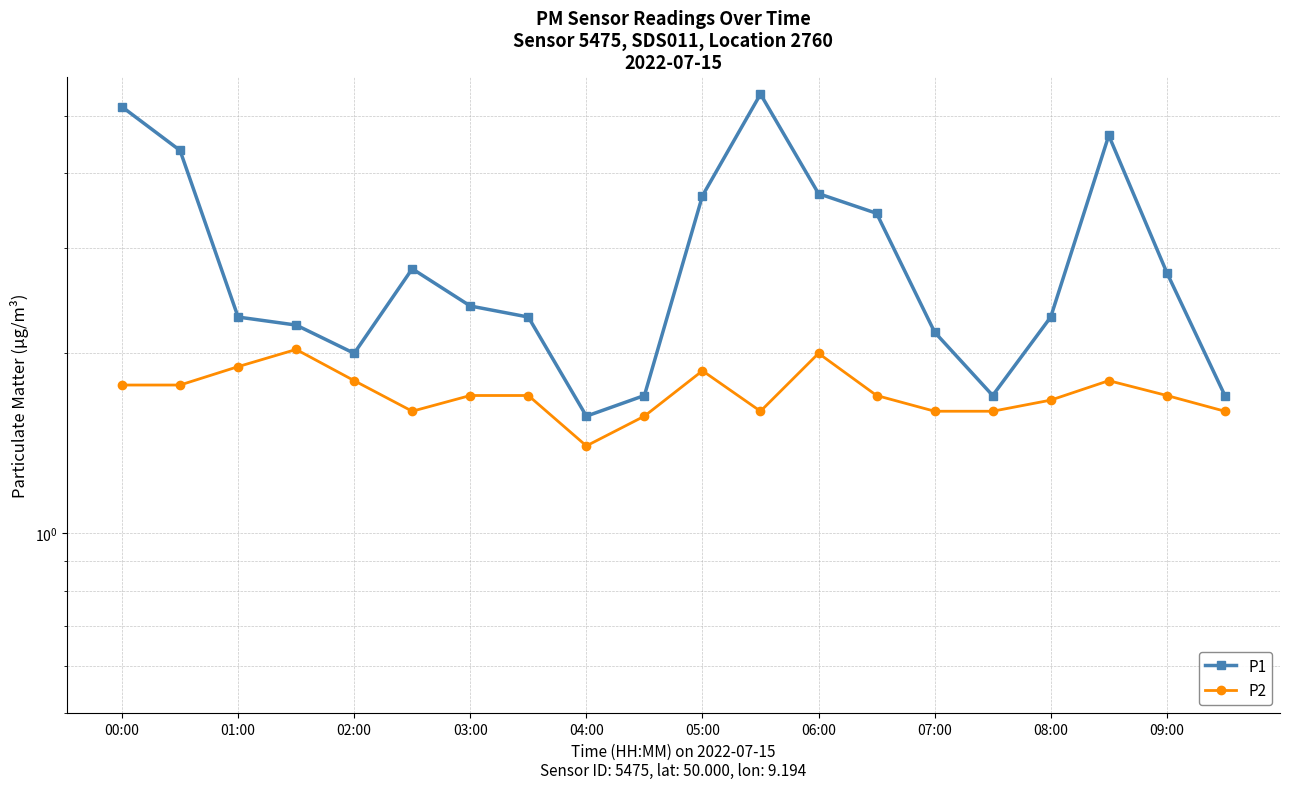

True or false: P2 and P1 intersect in this chart.

False